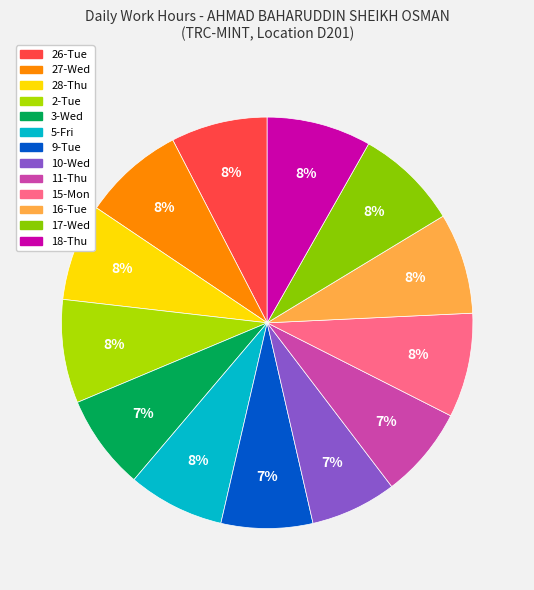

Rank the categories by value from lowest to highest.

10-Wed, 11-Thu, 9-Tue, 3-Wed, 26-Tue, 5-Fri, 28-Thu, 16-Tue, 27-Wed, 17-Wed, 2-Tue, 15-Mon, 18-Thu